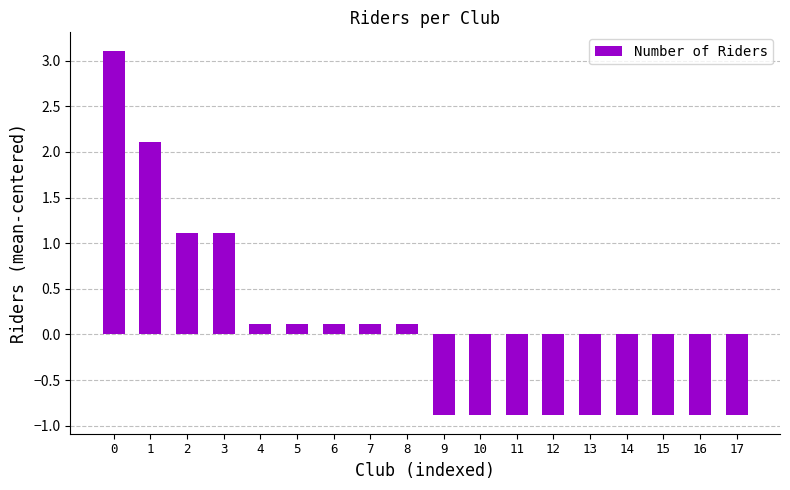

Which has a higher value, 13 or 8?

8